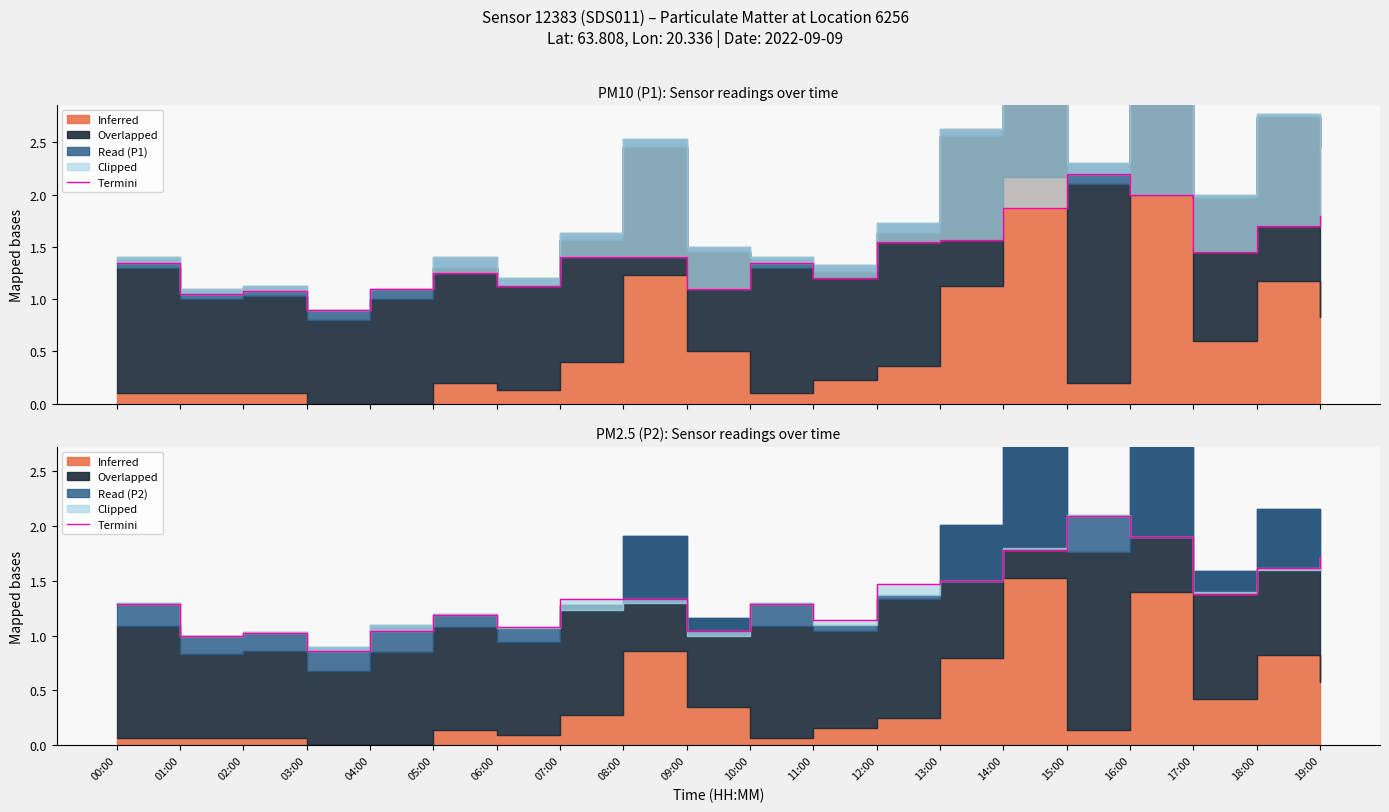

List the labels in order of value, largest first.

15:00, 16:00, 14:00, 19:00, 18:00, 13:00, 12:00, 17:00, 07:00, 08:00, 00:00, 10:00, 05:00, 11:00, 06:00, 04:00, 09:00, 02:00, 01:00, 03:00